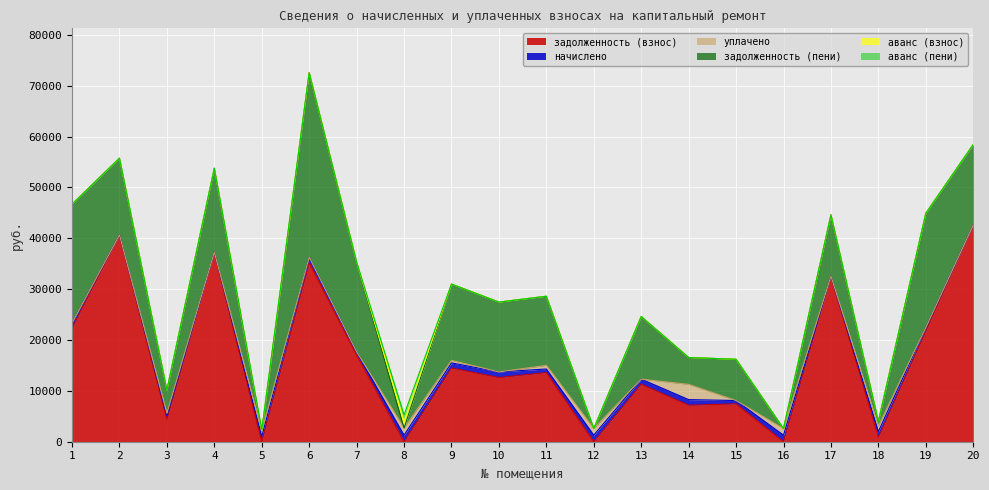

Read the уплачено value at 16.

1291.0